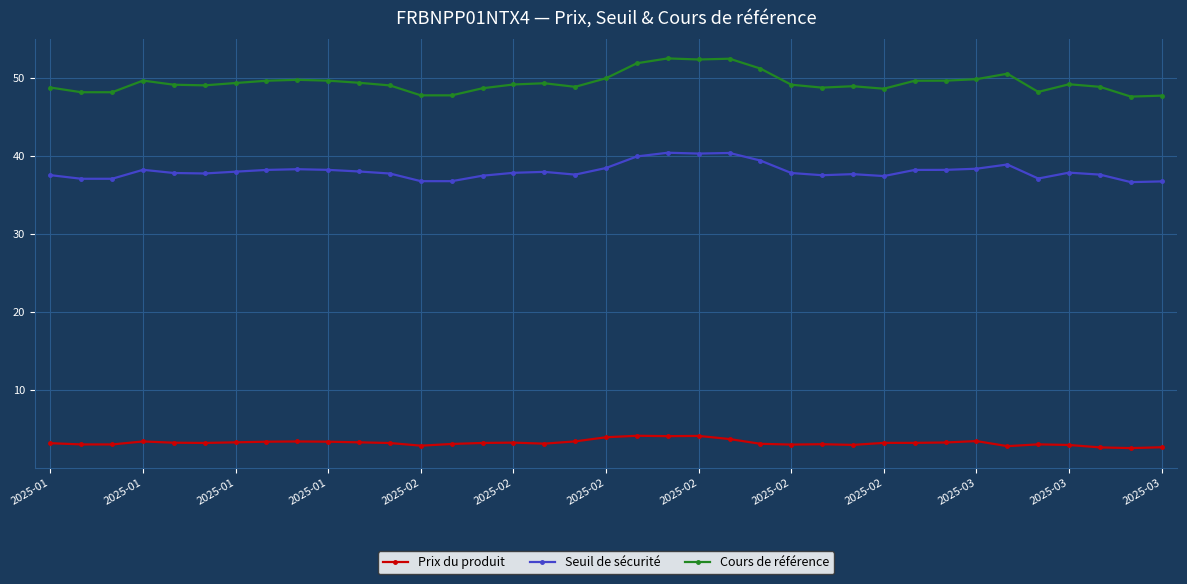

At how many categories does at least one series exceed 44?

37